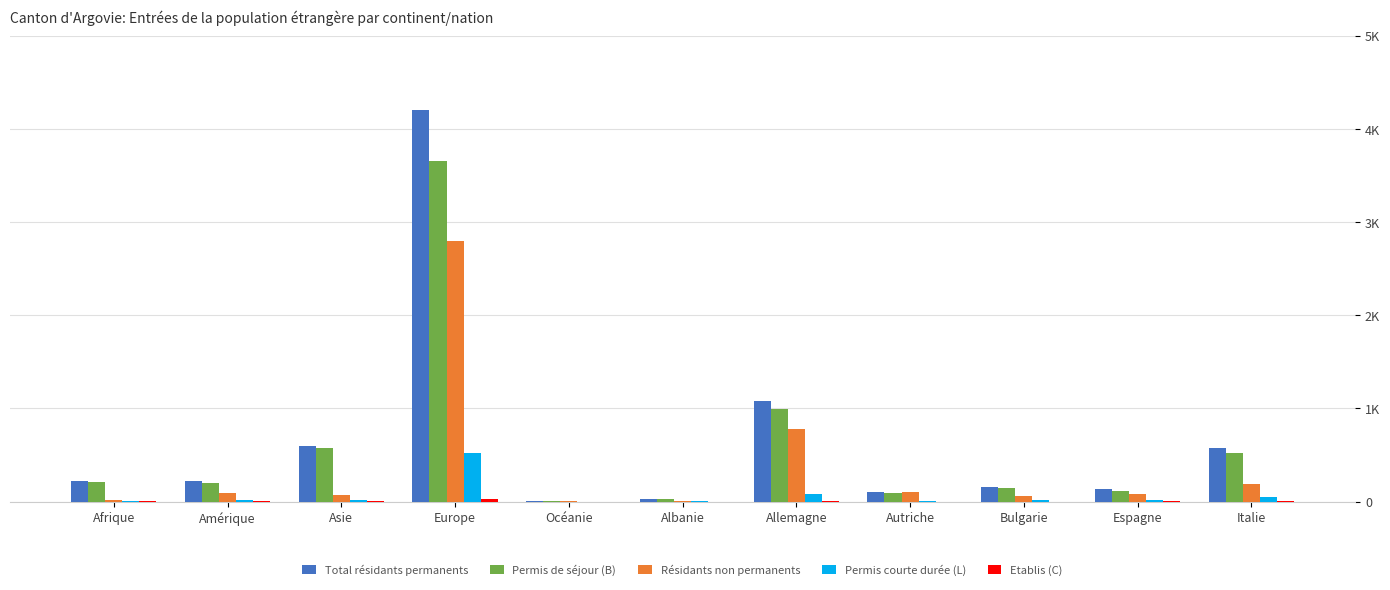

Where is Résidants non permanents nearest to the value 1399?

Allemagne